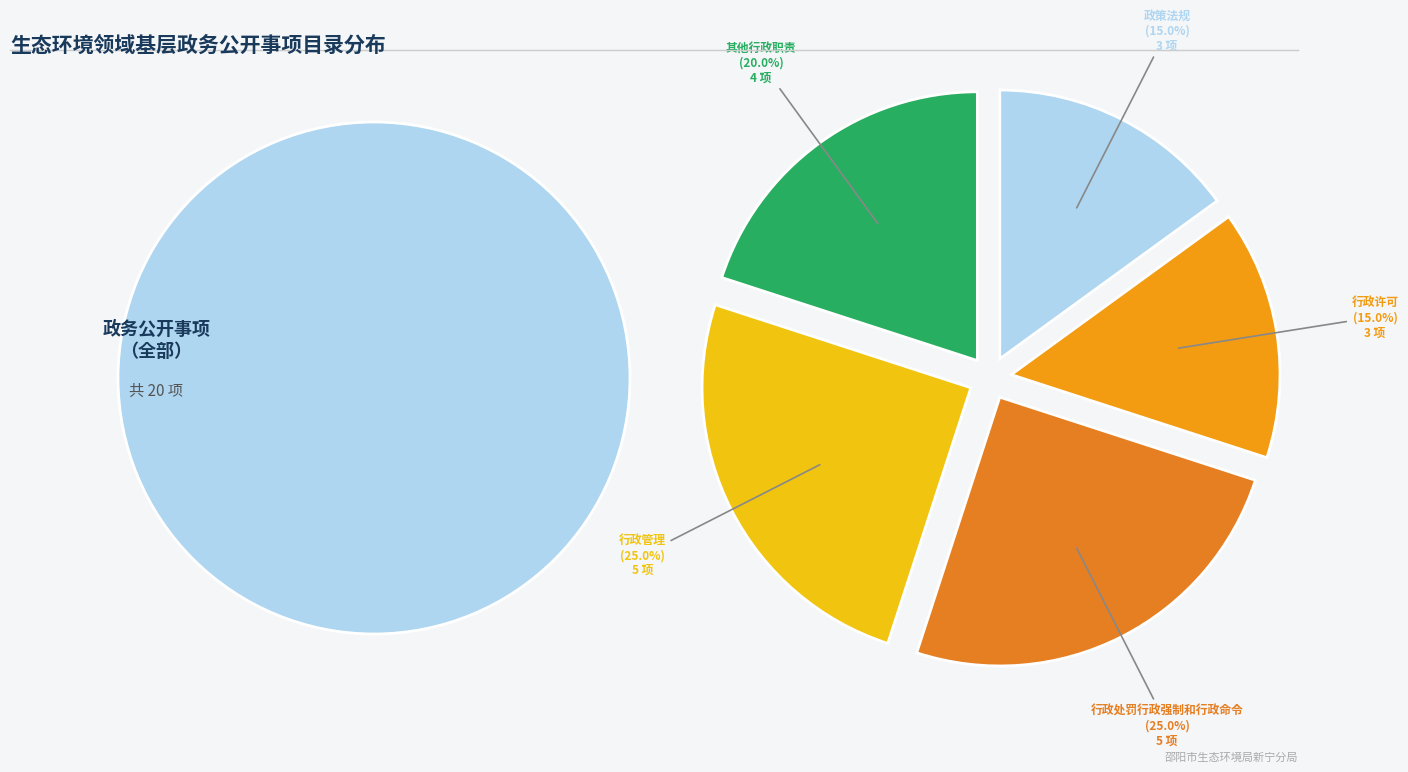

Combined, what portion of the pie is 政策法规 and 行政处罚行政强制和行政命令?

40.0%